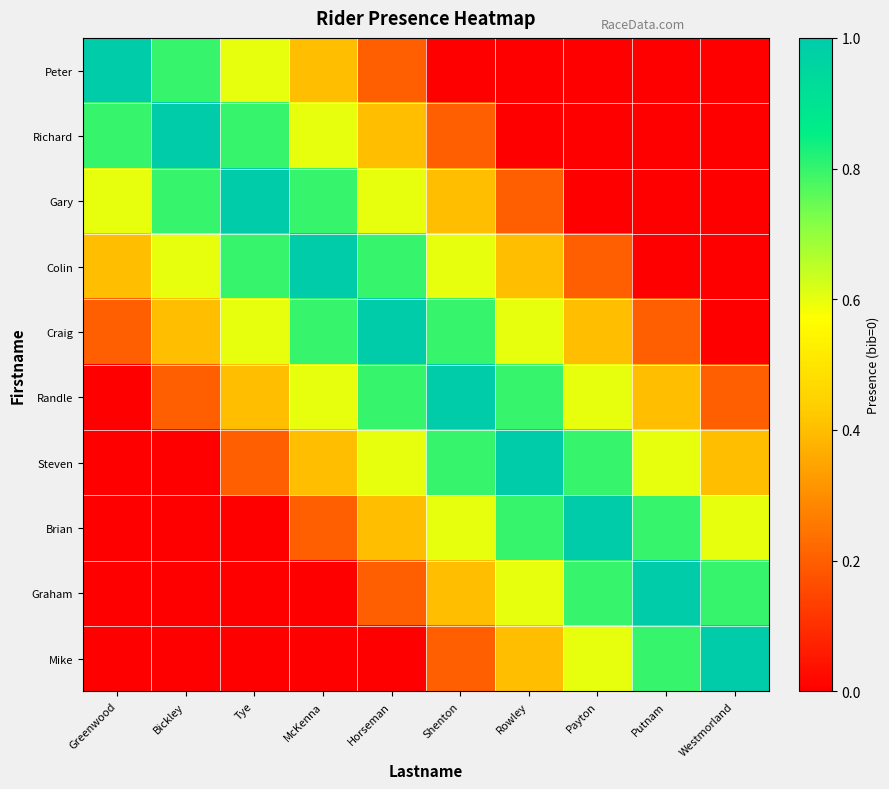

Reading left to right, extract all data points from this chart.

Peter: Greenwood=1.0	Bickley=0.8	Tye=0.6	McKenna=0.4	Horseman=0.2	Shenton=0.0	Rowley=0.0	Payton=0.0	Putnam=0.0	Westmorland=0.0
Richard: Greenwood=0.8	Bickley=1.0	Tye=0.8	McKenna=0.6	Horseman=0.4	Shenton=0.2	Rowley=0.0	Payton=0.0	Putnam=0.0	Westmorland=0.0
Gary: Greenwood=0.6	Bickley=0.8	Tye=1.0	McKenna=0.8	Horseman=0.6	Shenton=0.4	Rowley=0.2	Payton=0.0	Putnam=0.0	Westmorland=0.0
Colin: Greenwood=0.4	Bickley=0.6	Tye=0.8	McKenna=1.0	Horseman=0.8	Shenton=0.6	Rowley=0.4	Payton=0.2	Putnam=0.0	Westmorland=0.0
Craig: Greenwood=0.2	Bickley=0.4	Tye=0.6	McKenna=0.8	Horseman=1.0	Shenton=0.8	Rowley=0.6	Payton=0.4	Putnam=0.2	Westmorland=0.0
Randle: Greenwood=0.0	Bickley=0.2	Tye=0.4	McKenna=0.6	Horseman=0.8	Shenton=1.0	Rowley=0.8	Payton=0.6	Putnam=0.4	Westmorland=0.2
Steven: Greenwood=0.0	Bickley=0.0	Tye=0.2	McKenna=0.4	Horseman=0.6	Shenton=0.8	Rowley=1.0	Payton=0.8	Putnam=0.6	Westmorland=0.4
Brian: Greenwood=0.0	Bickley=0.0	Tye=0.0	McKenna=0.2	Horseman=0.4	Shenton=0.6	Rowley=0.8	Payton=1.0	Putnam=0.8	Westmorland=0.6
Graham: Greenwood=0.0	Bickley=0.0	Tye=0.0	McKenna=0.0	Horseman=0.2	Shenton=0.4	Rowley=0.6	Payton=0.8	Putnam=1.0	Westmorland=0.8
Mike: Greenwood=0.0	Bickley=0.0	Tye=0.0	McKenna=0.0	Horseman=0.0	Shenton=0.2	Rowley=0.4	Payton=0.6	Putnam=0.8	Westmorland=1.0